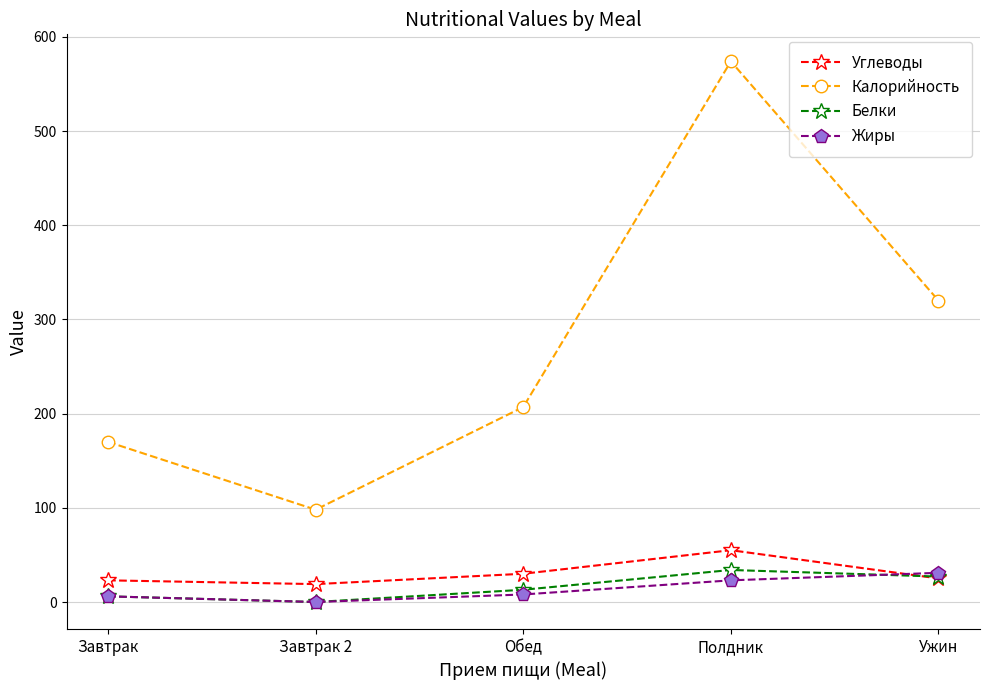

True or false: Углеводы and Калорийность intersect in this chart.

False